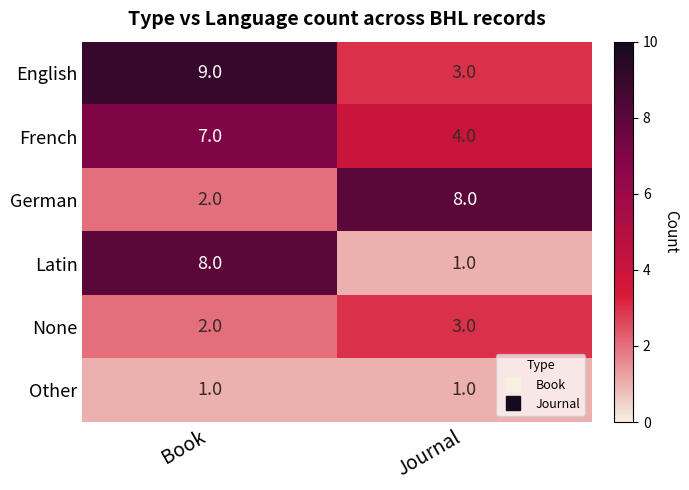

Which series has the largest total across all categories?

English